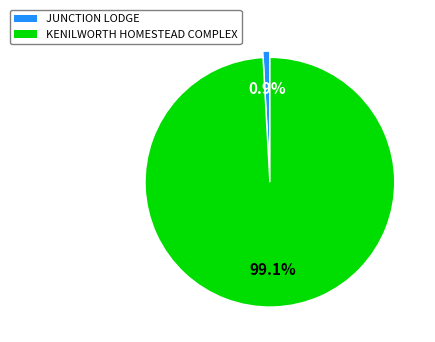

How many slices are in this pie chart?

2